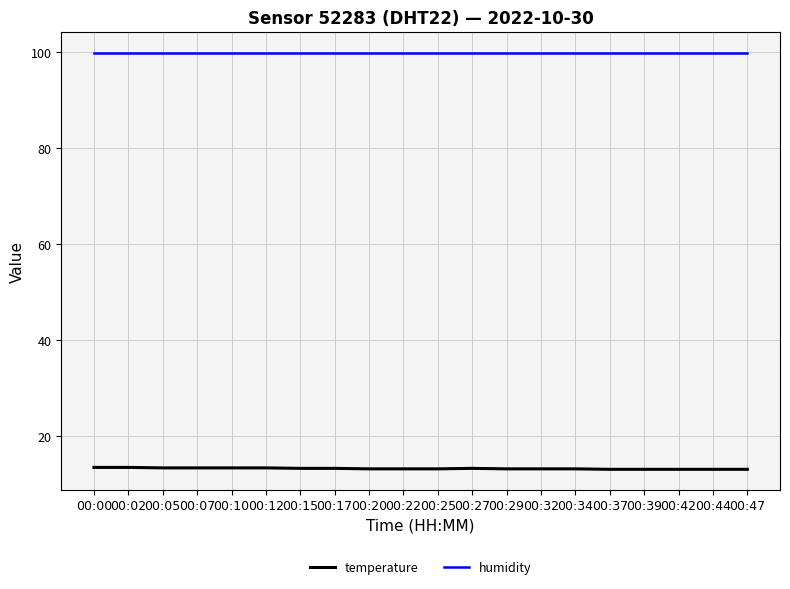

What is the maximum value for humidity?

99.9